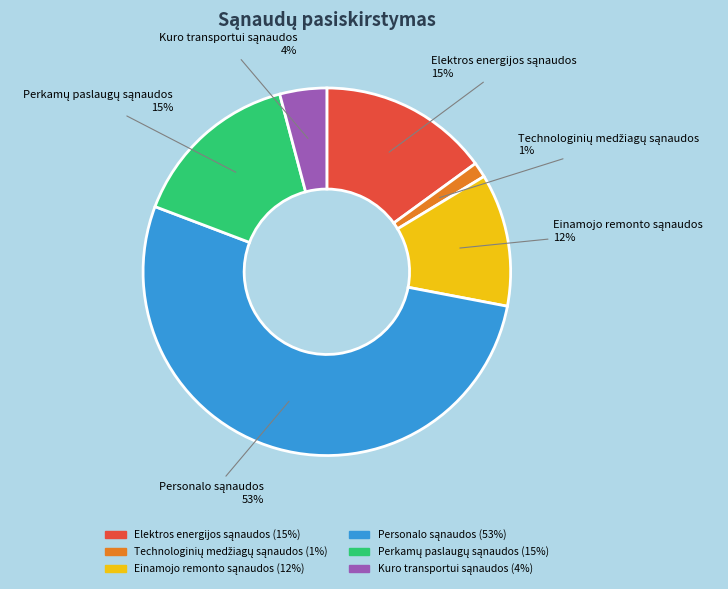

To the nearest percent, what is the average slice percentage?

17%